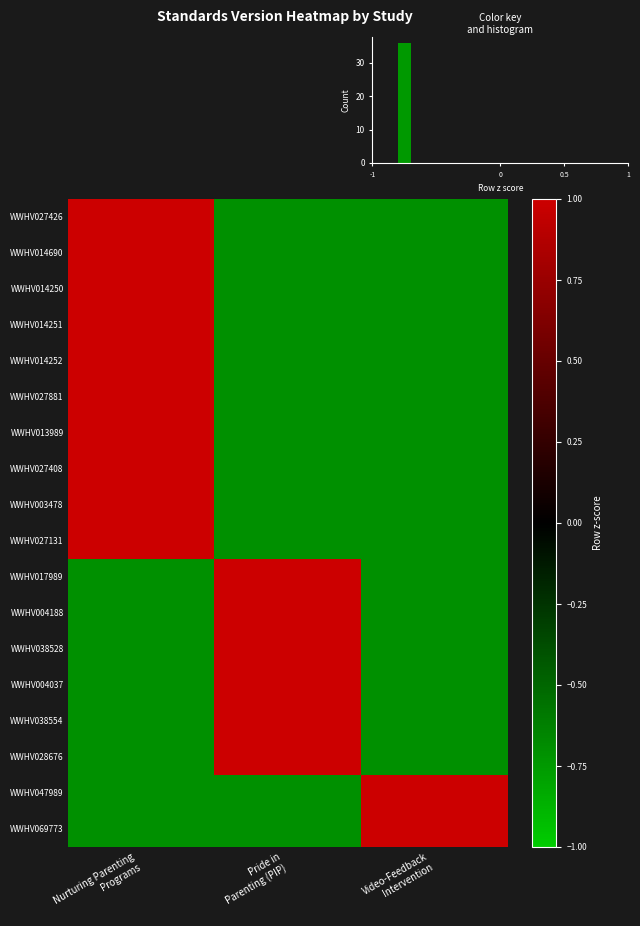

Which series has the largest range (max minus min)?

WWHV027426